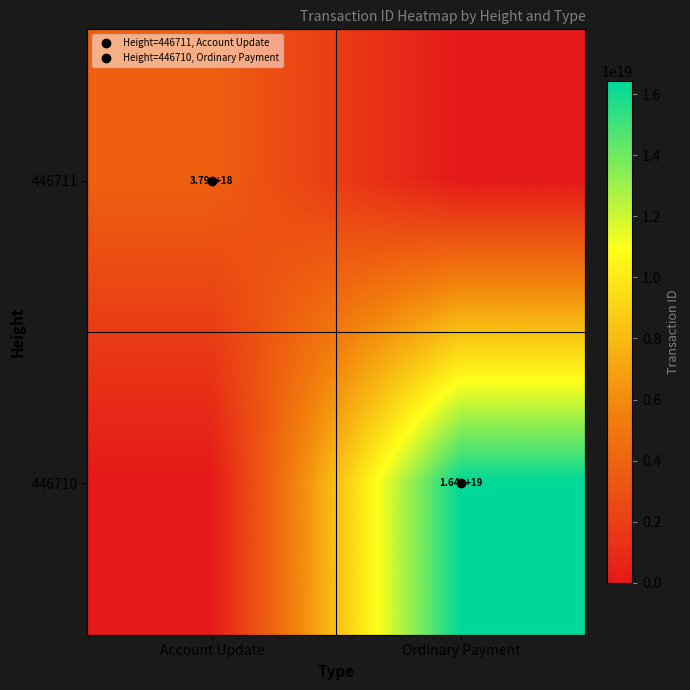

Rank the categories by 446710 value from highest to lowest.

Ordinary Payment, Account Update